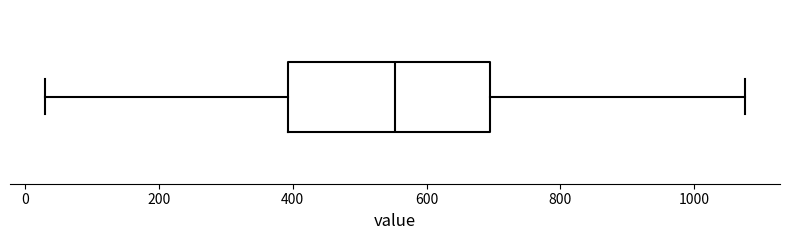

Read this box plot against the x-axis: the position of the median line, the range covered by the box, and the ends of both whiskers. The values are not printed on the chart, so give them approximately, as read against the axis.

median 560, box 400 to 700, whiskers 40 to 1080